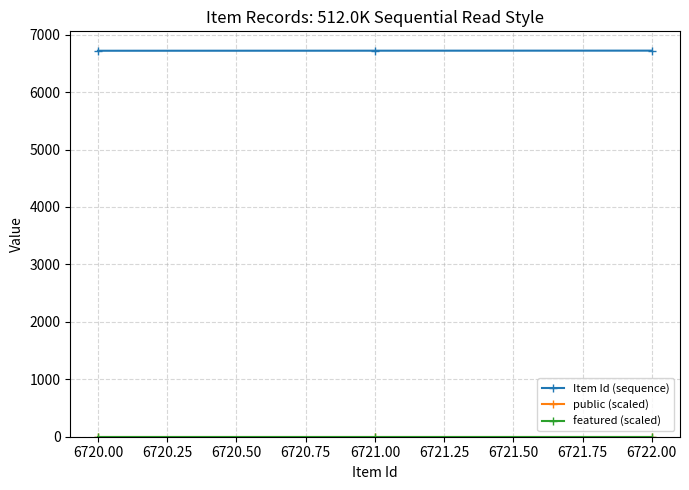

At how many categories does at least one series exceed 1164?

3